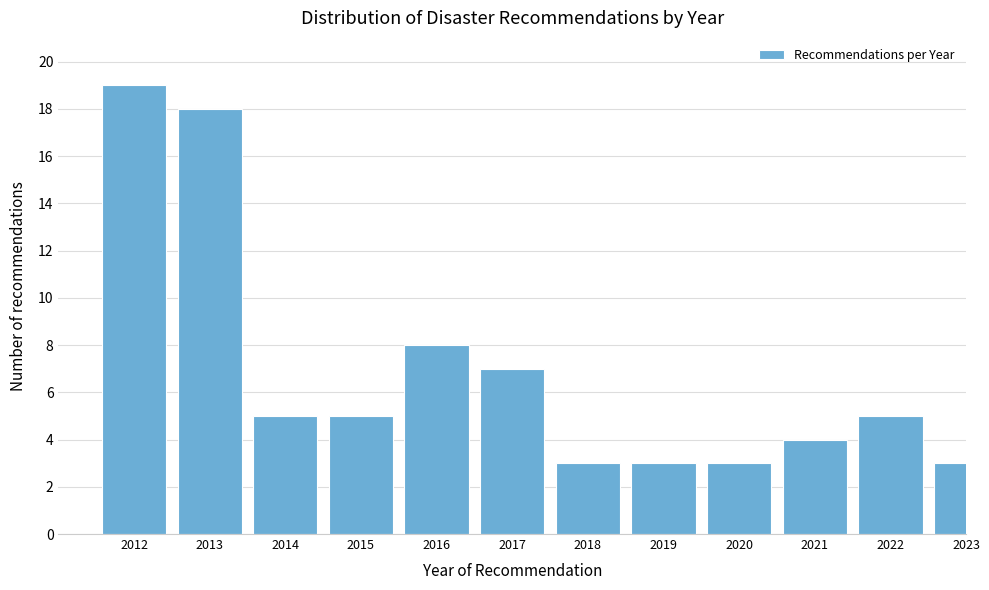

Reading right to left, transcribe all the data shown in this chart.

2023=3	2022=5	2021=4	2020=3	2019=3	2018=3	2017=7	2016=8	2015=5	2014=5	2013=18	2012=19